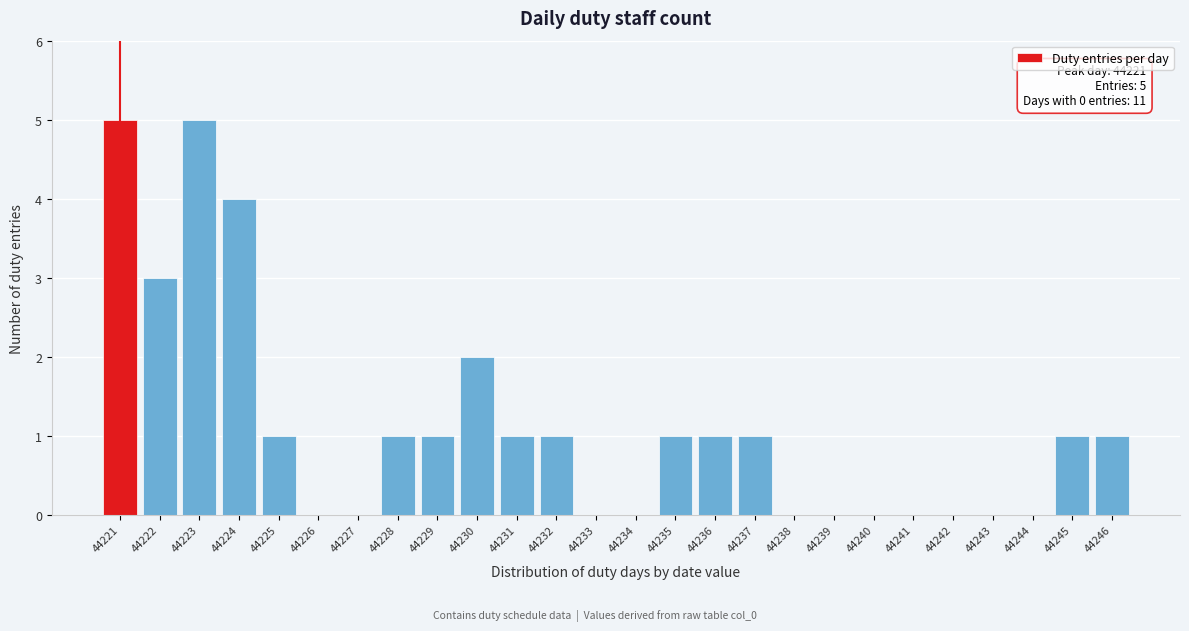

Reading left to right, extract all data points from this chart.

44221=5	44222=3	44223=5	44224=4	44225=1	44226=0	44227=0	44228=1	44229=1	44230=2	44231=1	44232=1	44233=0	44234=0	44235=1	44236=1	44237=1	44238=0	44239=0	44240=0	44241=0	44242=0	44243=0	44244=0	44245=1	44246=1